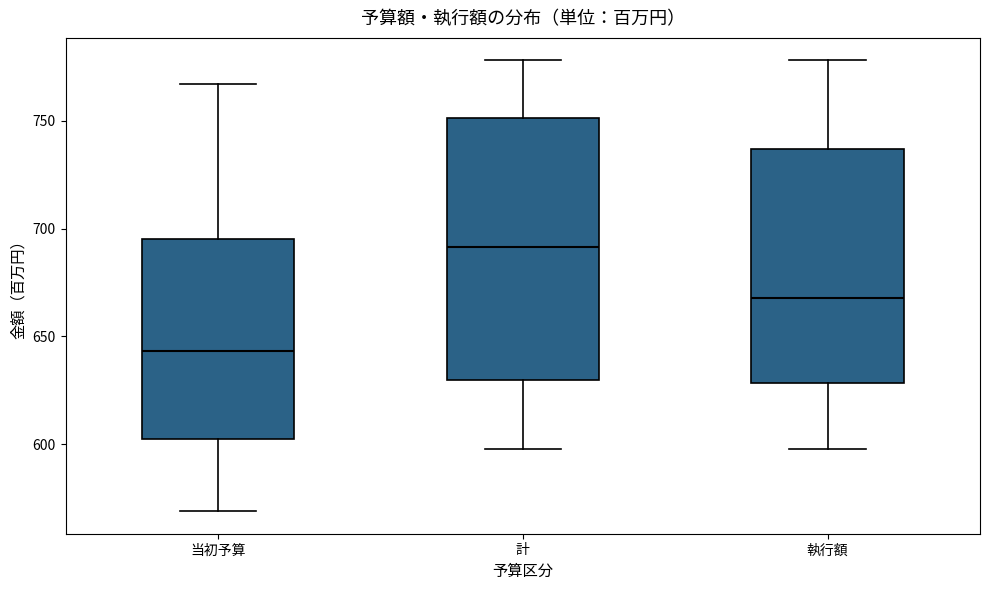

Which box has the lowest median line?

当初予算